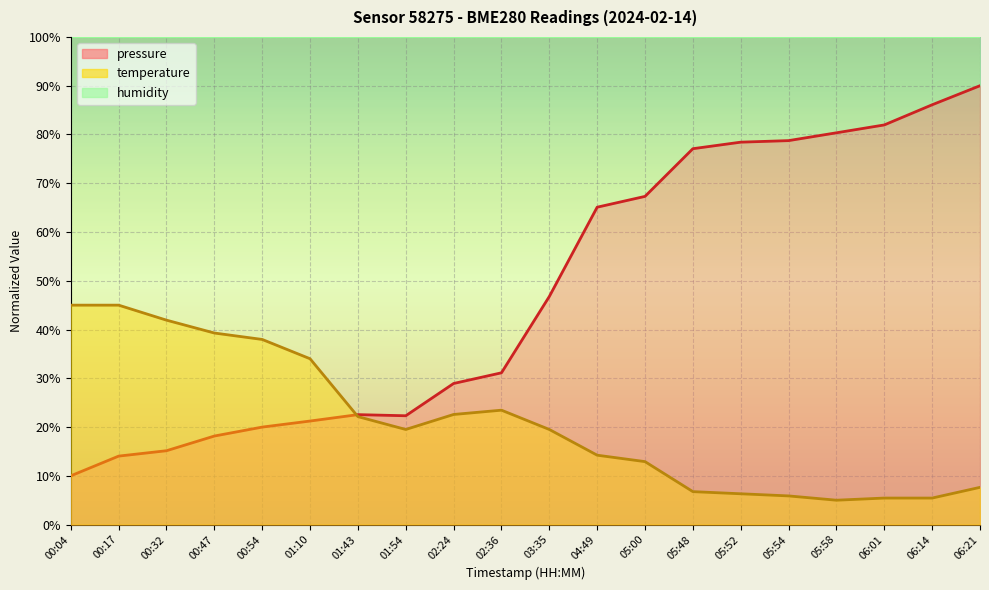

What is the maximum value for temperature?

45.0